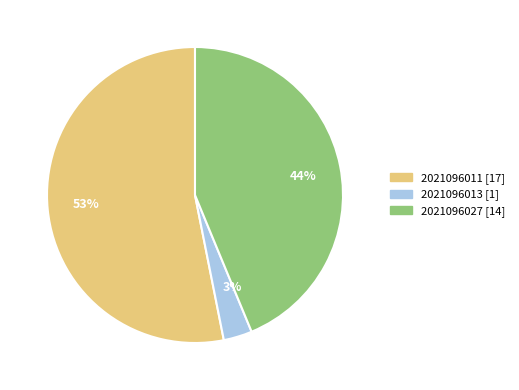

Rank the categories by value from highest to lowest.

53%, 44%, 3%